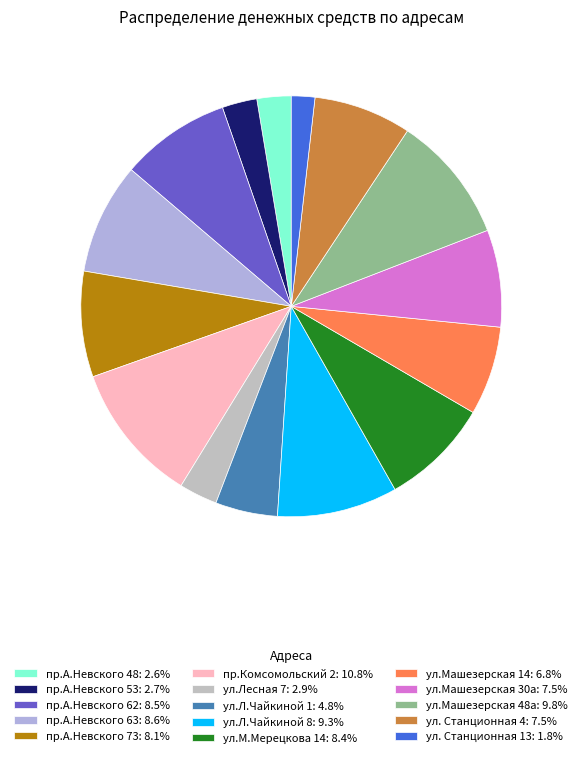

What is the largest slice in the pie chart?

пр.Комсомольский 2